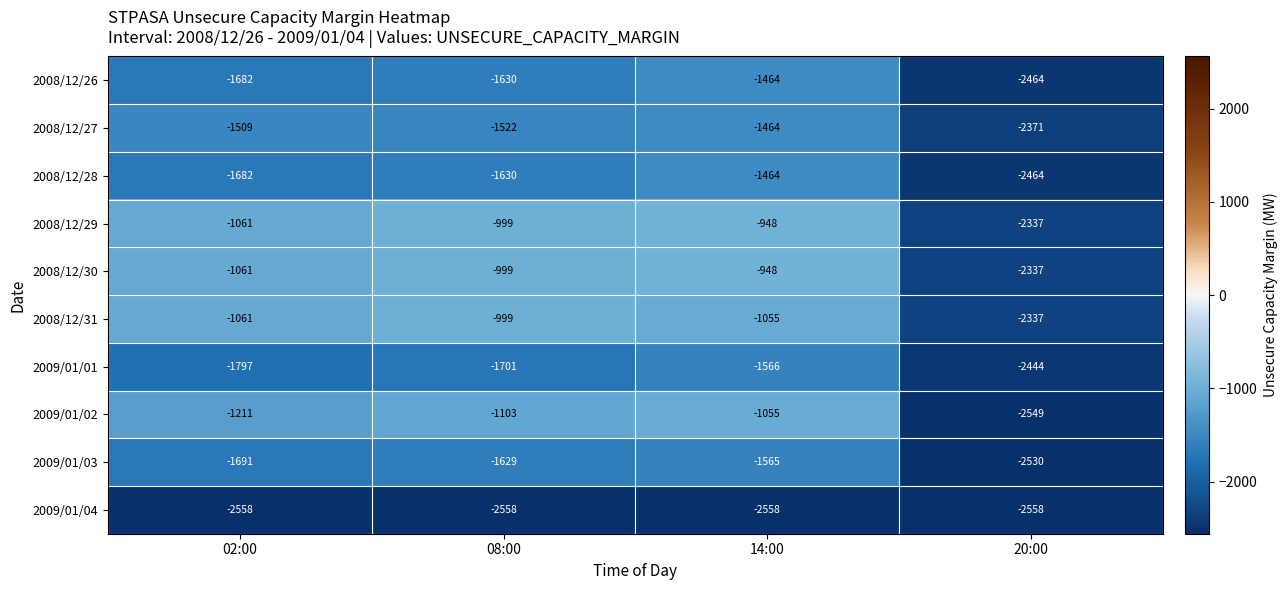

What is the greatest value displayed?

-948